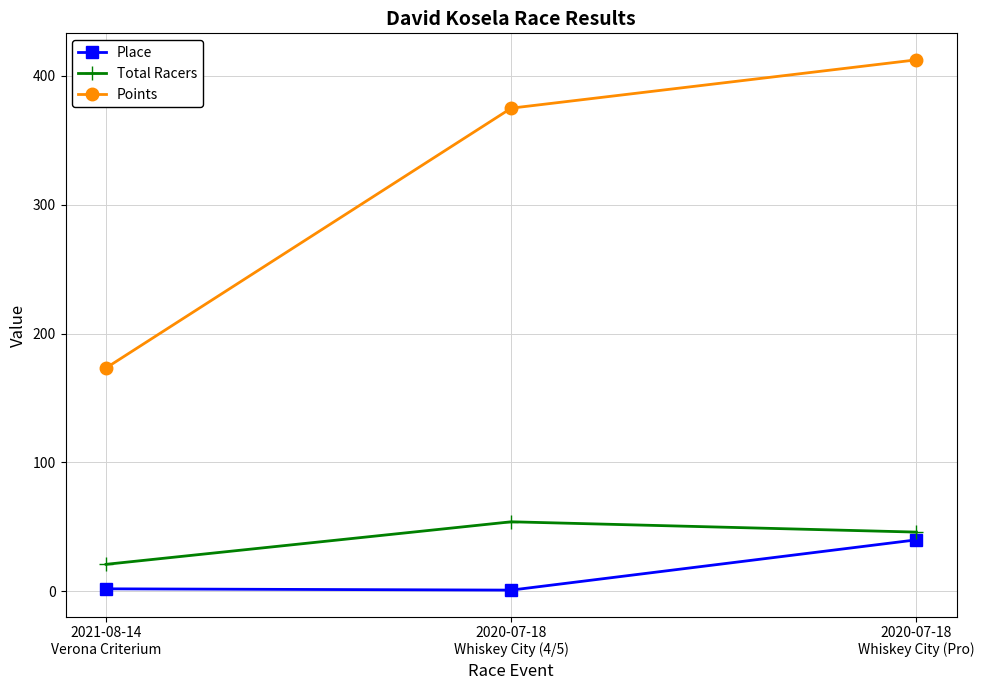

What is the greatest value displayed?

412.3